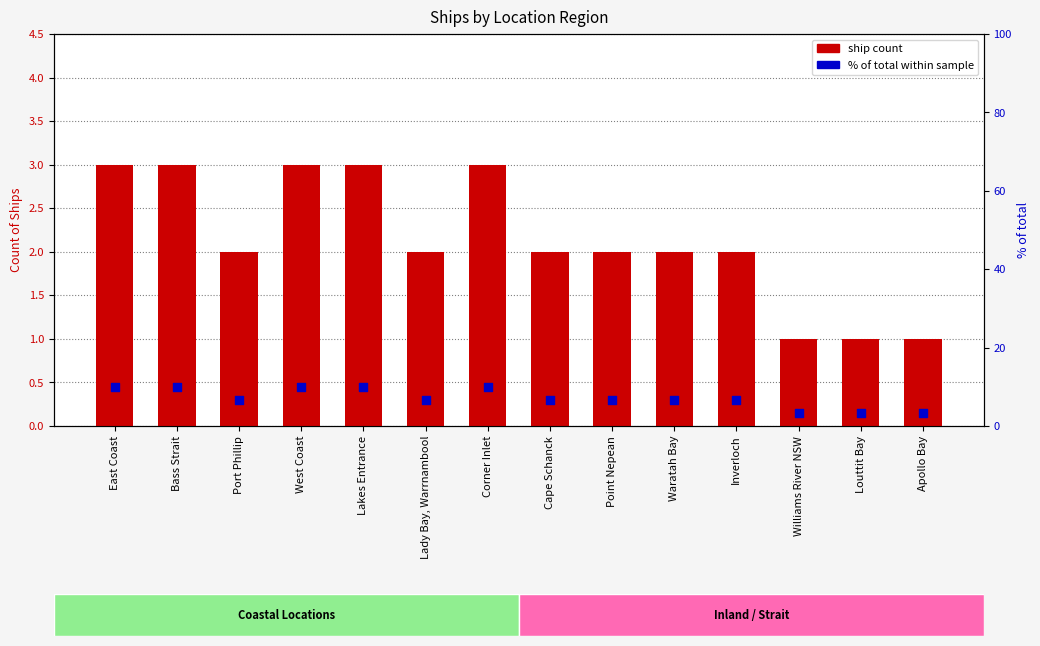

Which series contains the lowest Y value?

ship count